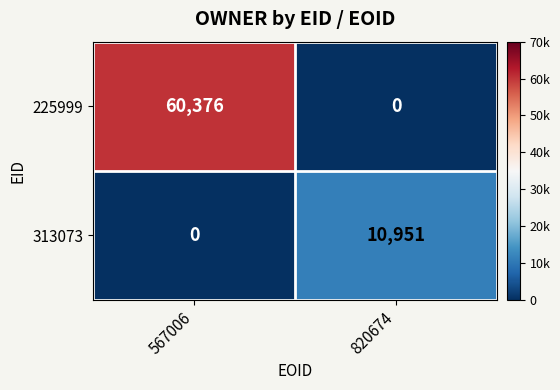

Which series has the widest spread of values?

225999